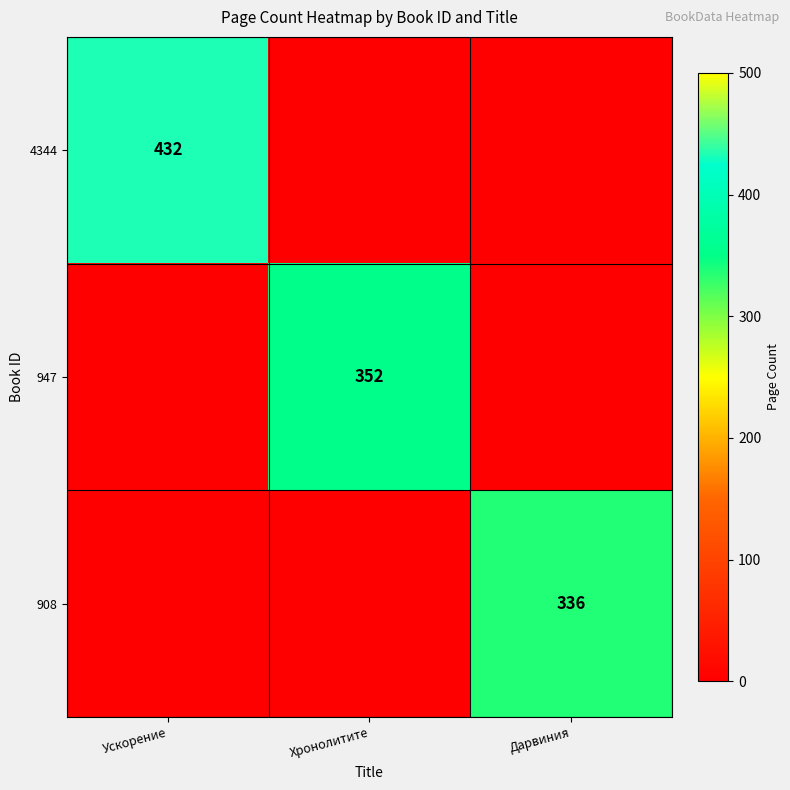

The 947 series shows 352 at Хронолитите. True or false?

True